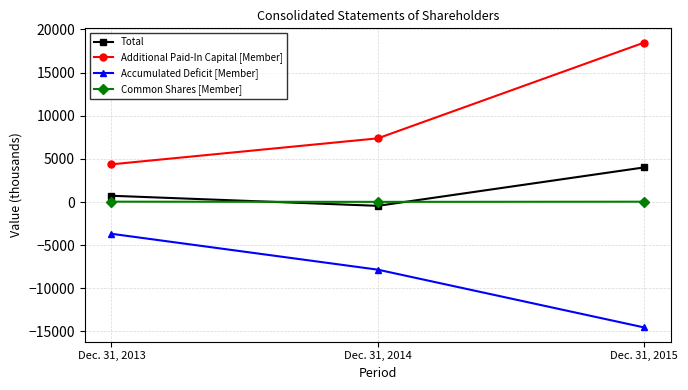

What is the total value across all series at Dec. 31, 2015?

7990